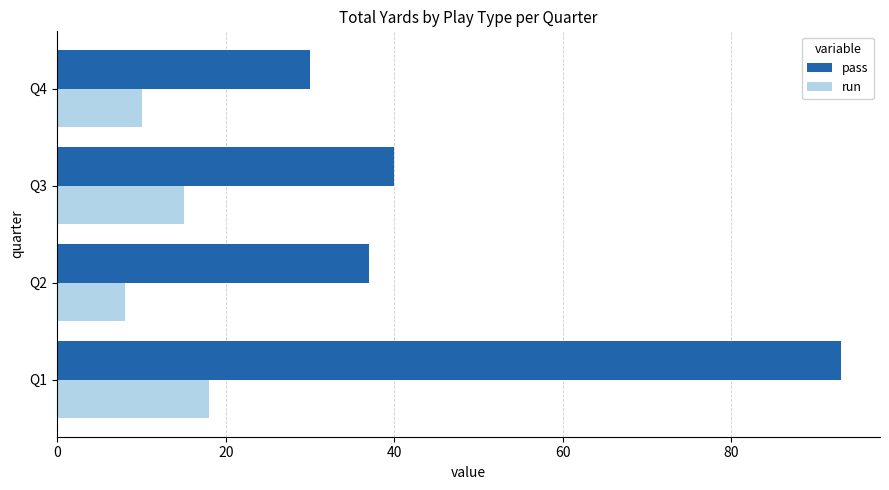

At how many categories does at least one series exceed 20?

4